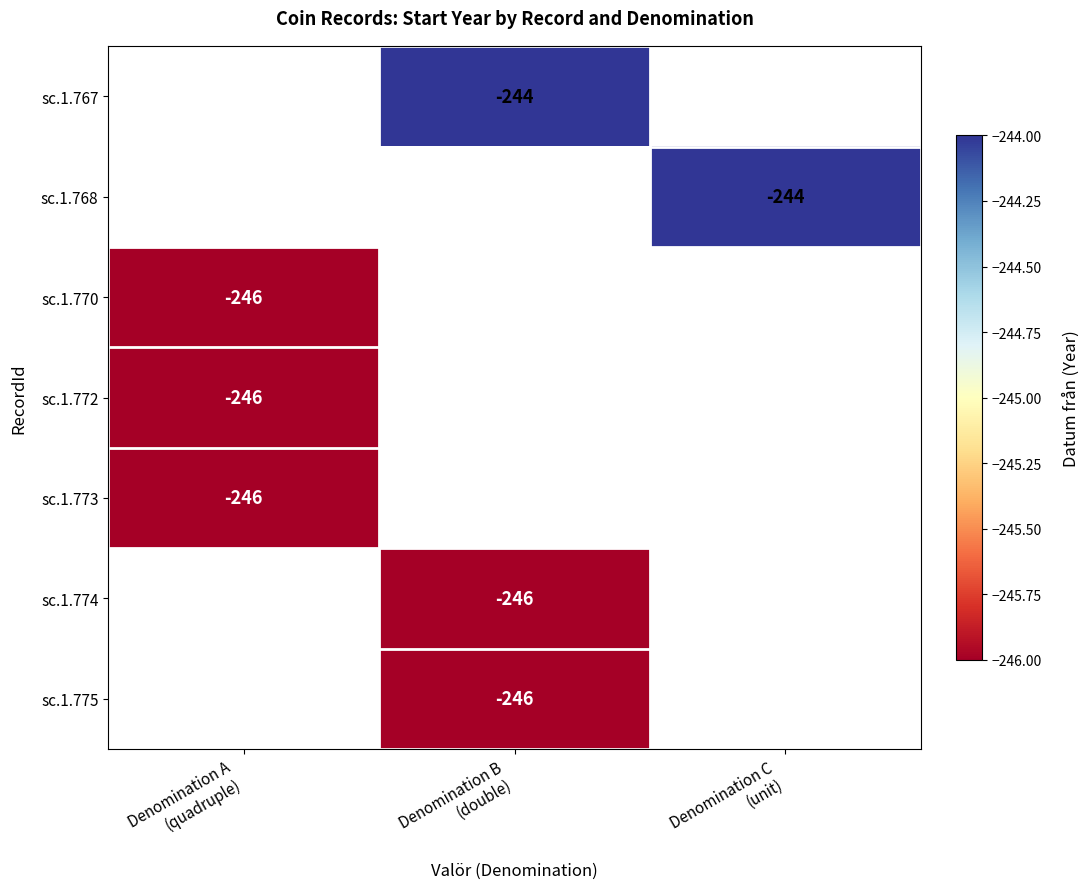

Is the value of sc.1.774 at Denomination C (unit) greater than the value of sc.1.767 at Denomination C (unit)?

No